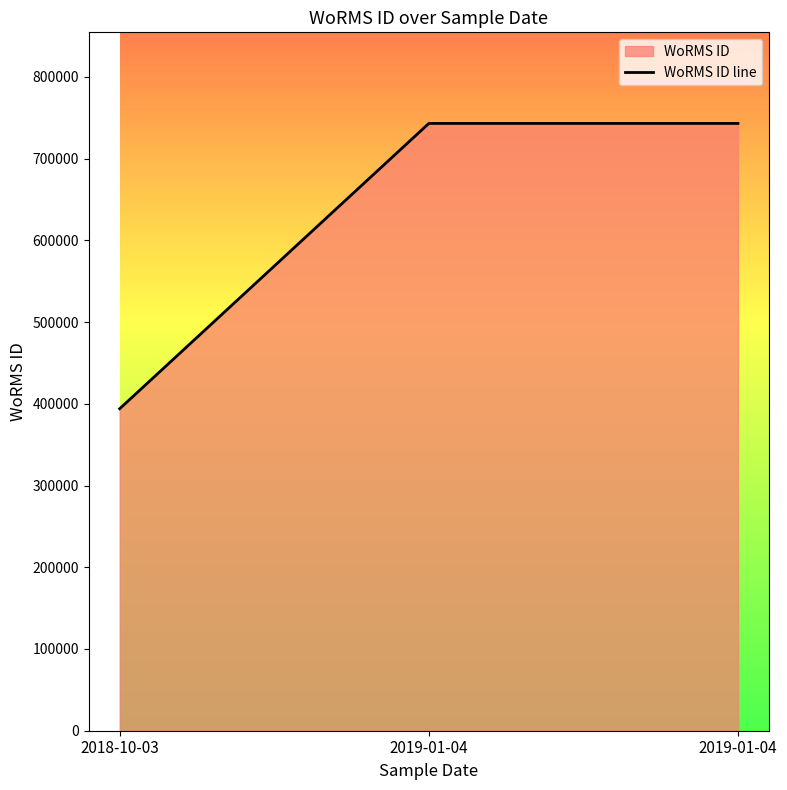

Reading left to right, transcribe all the data shown in this chart.

393979	743068	743068